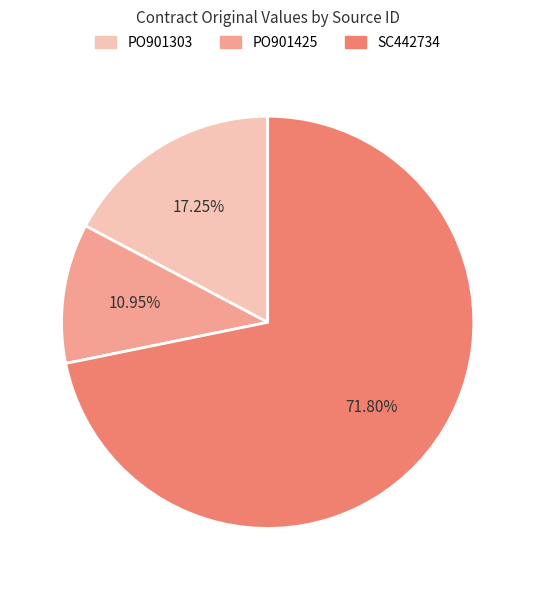

Does any single category account for the majority?

Yes